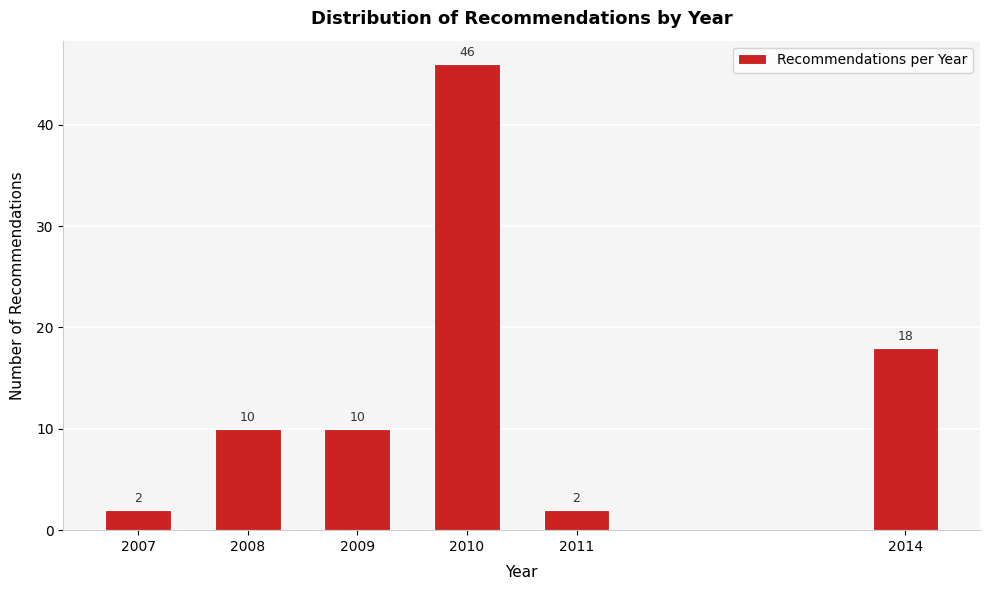

Reading right to left, extract all data points from this chart.

18	2	46	10	10	2